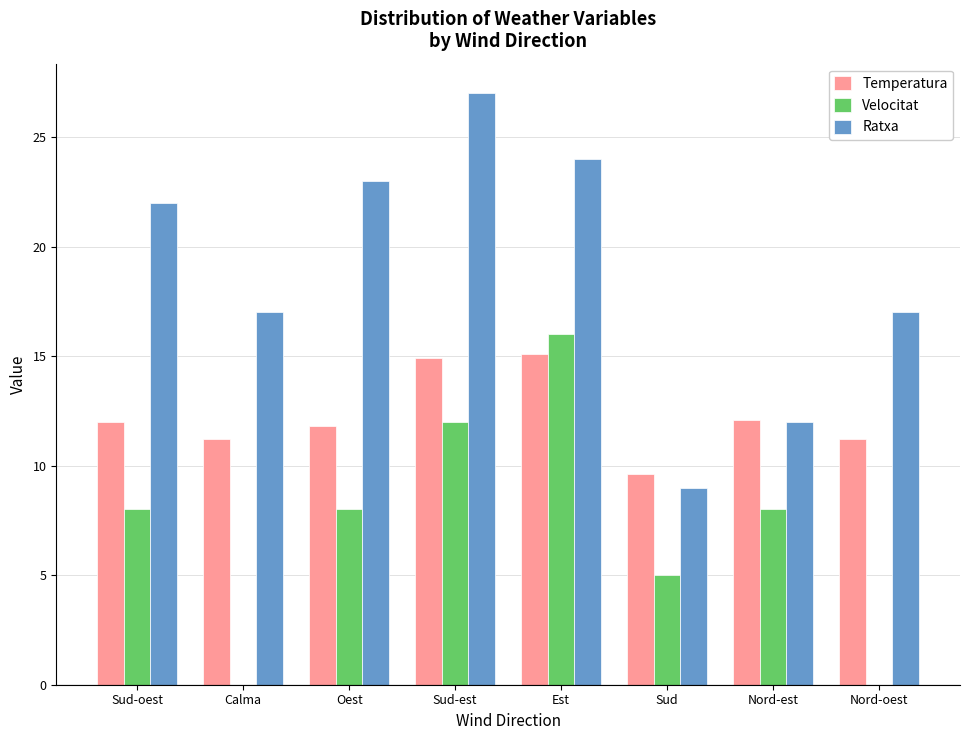

Which series has the largest total across all categories?

Ratxa